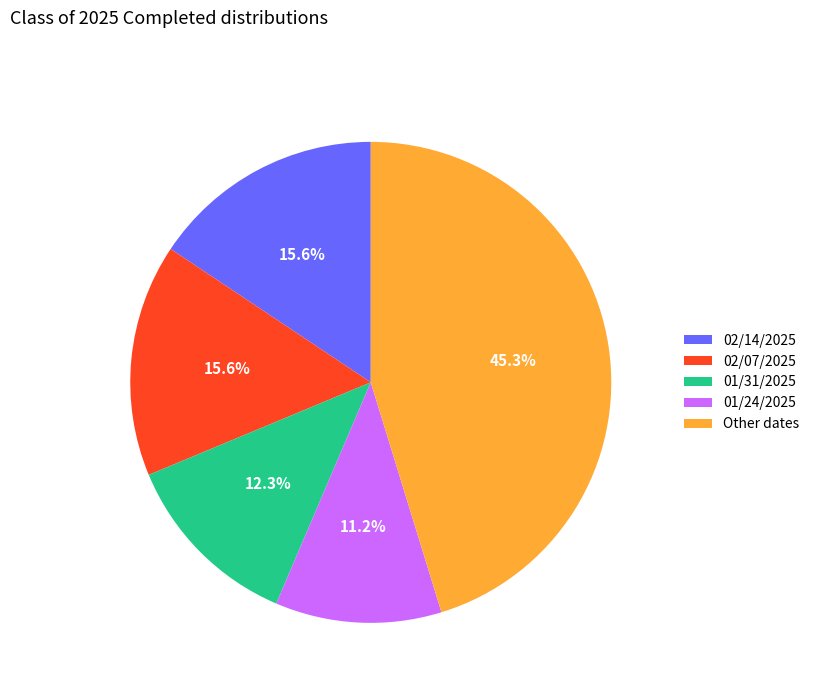

What percentage do 02/07/2025 and Other dates together represent?

60.9%